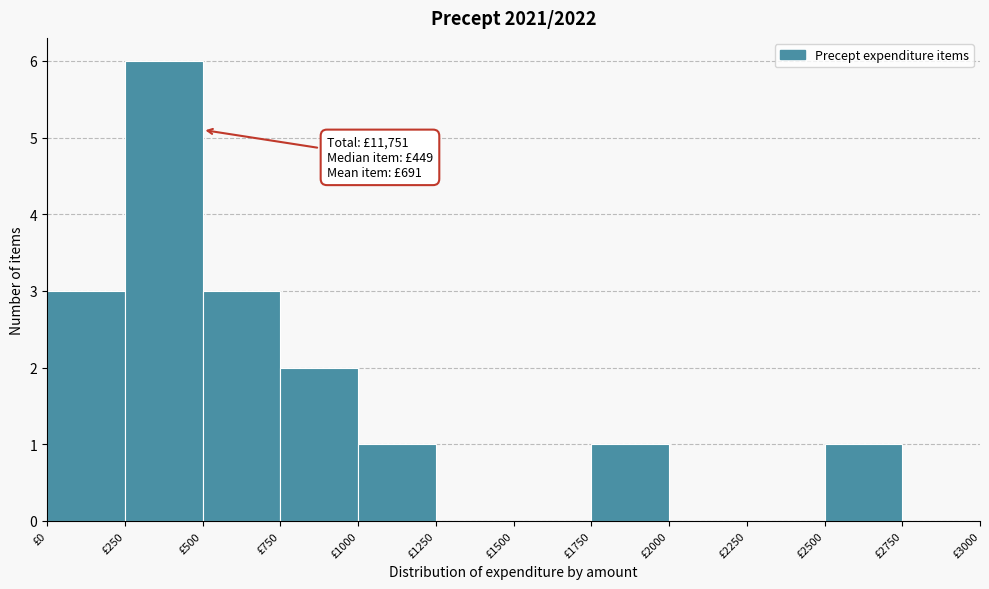

Which range on the x-axis has the tallest bar?

250 to 500